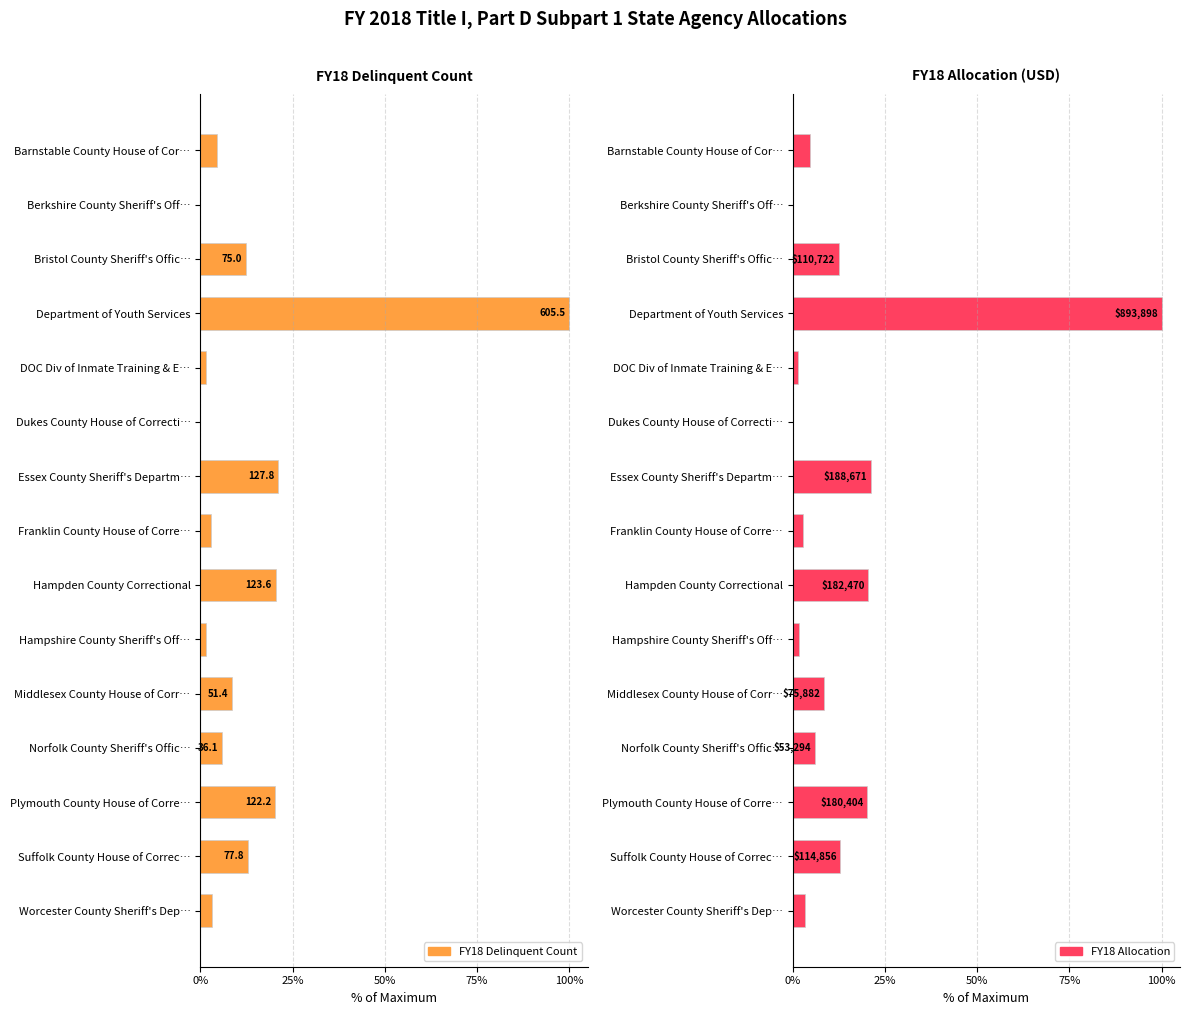

Count the number of data series in this chart.

2